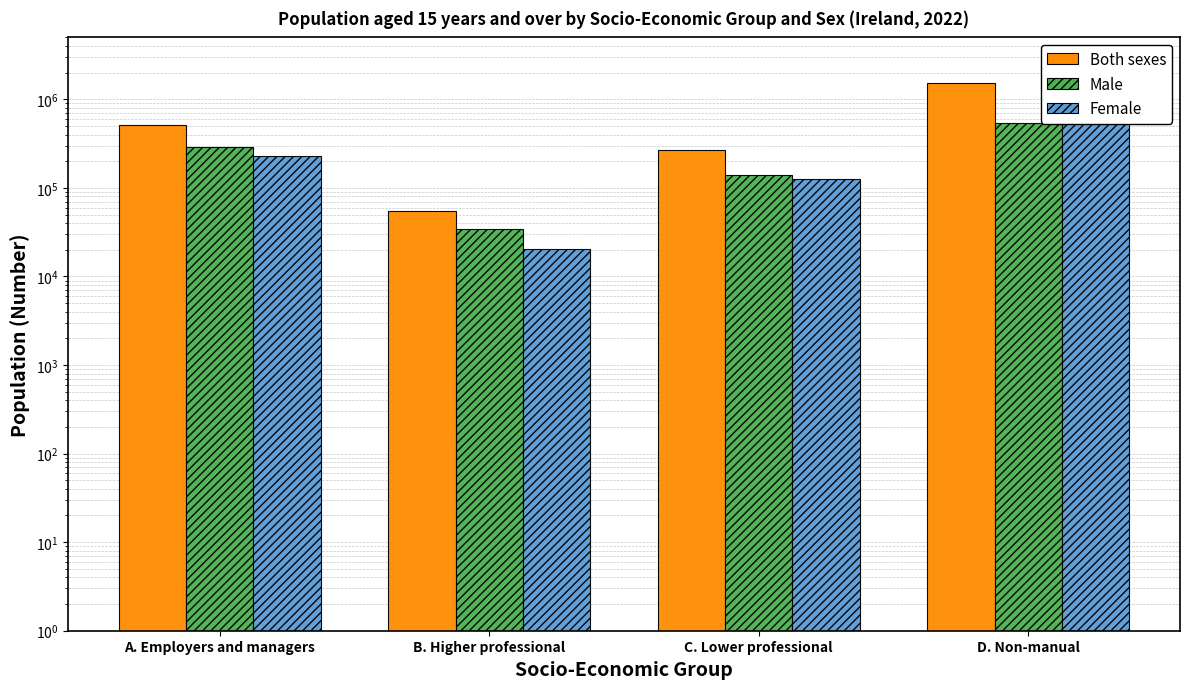

Reading left to right, transcribe all the data shown in this chart.

Both sexes: 518241	54484	265142	1532866
Male: 287610	34249	139710	543021
Female: 230631	20235	125432	543021